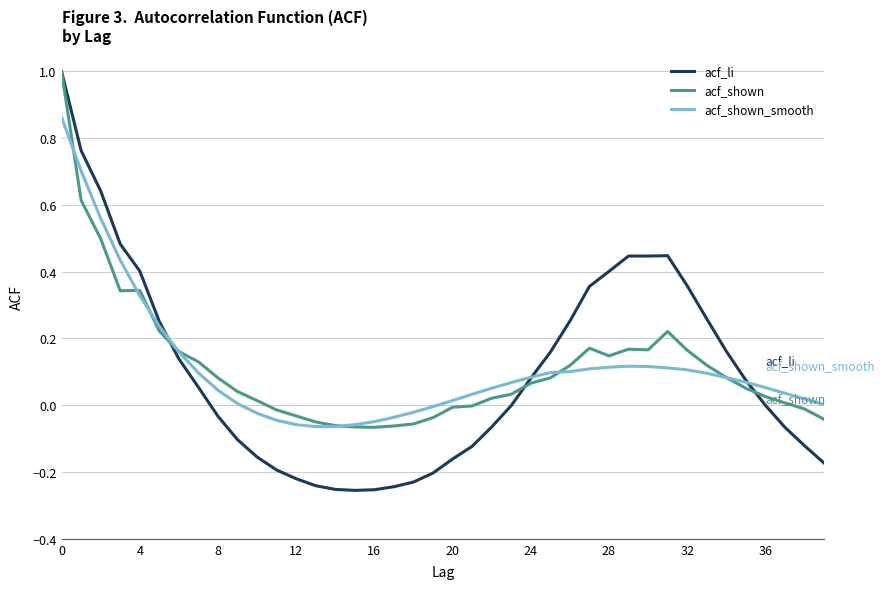

Does the chart have visible grid lines?

Yes